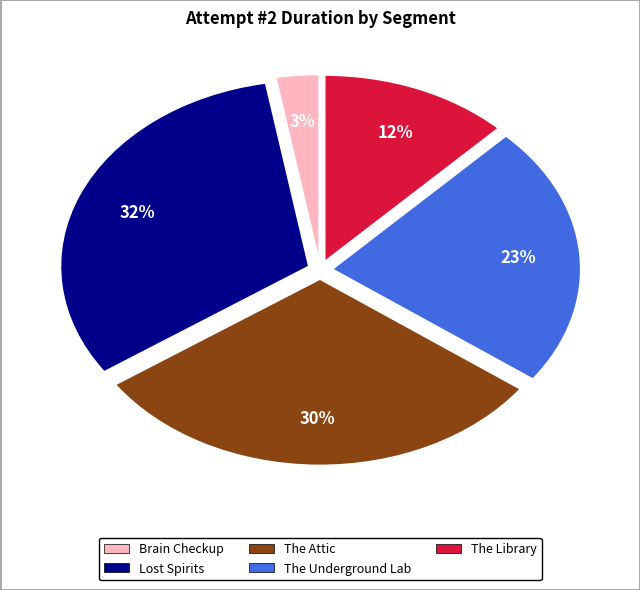

To the nearest percent, what is the difference between the largest and smallest slice percentages?

29%